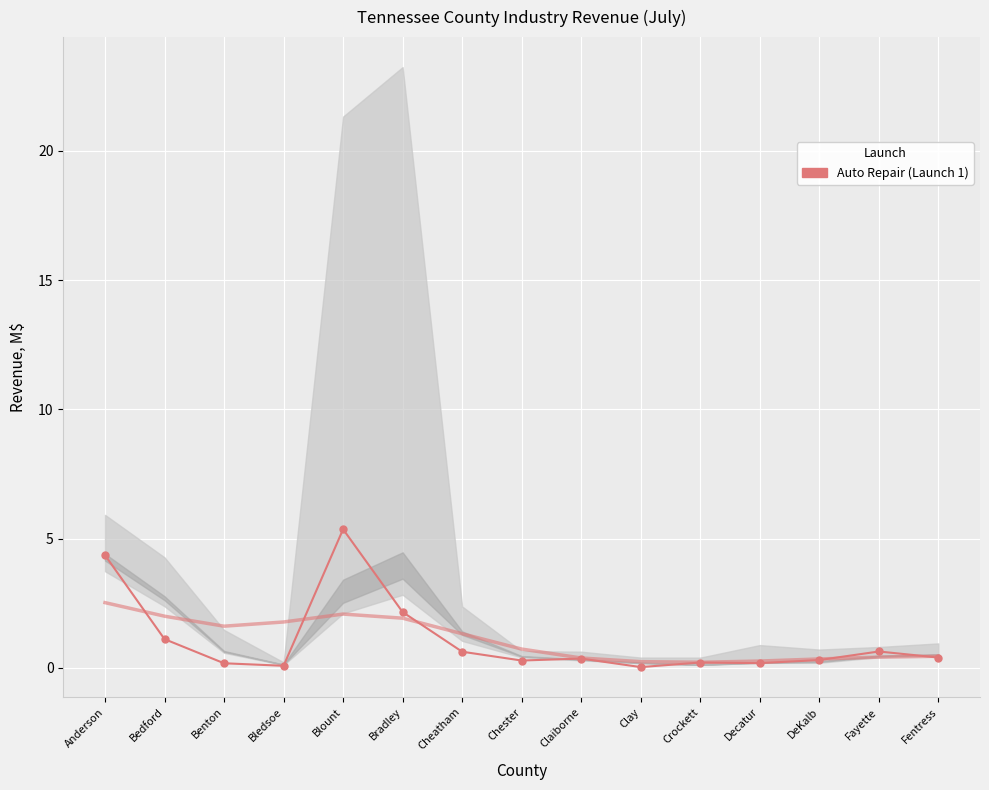

How many interior local peaks (higher than both neighbors) does the data have?

4